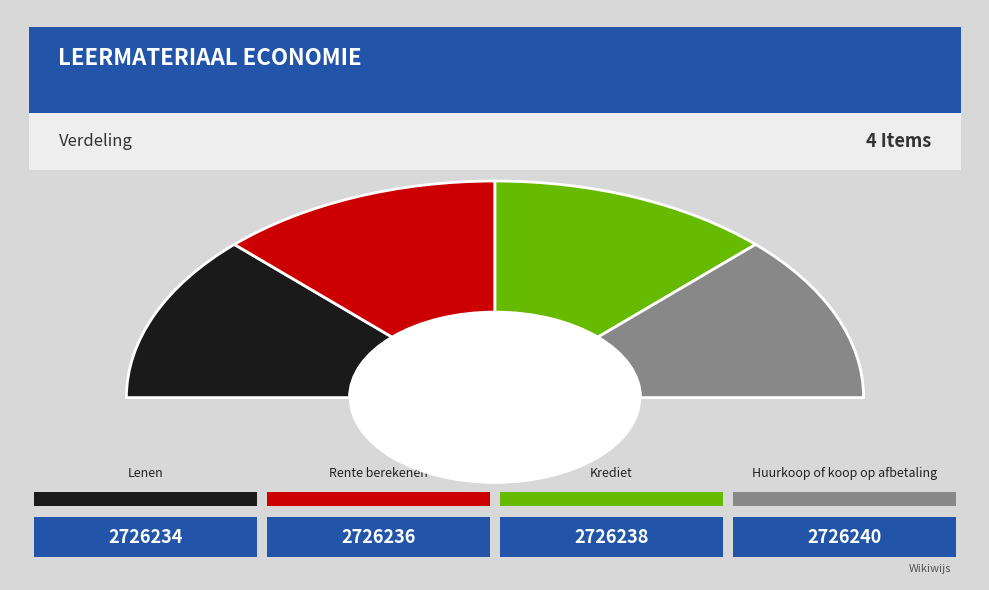

What percentage is the Lenen slice, to the nearest percent?

25%